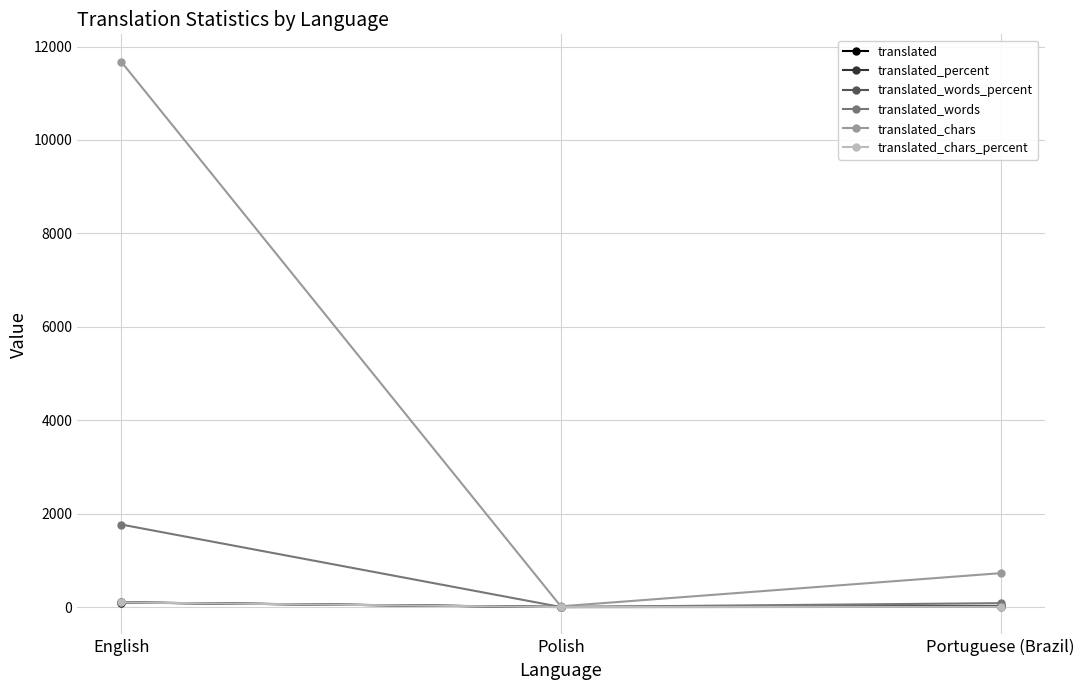

Which series has the largest range (max minus min)?

translated_chars